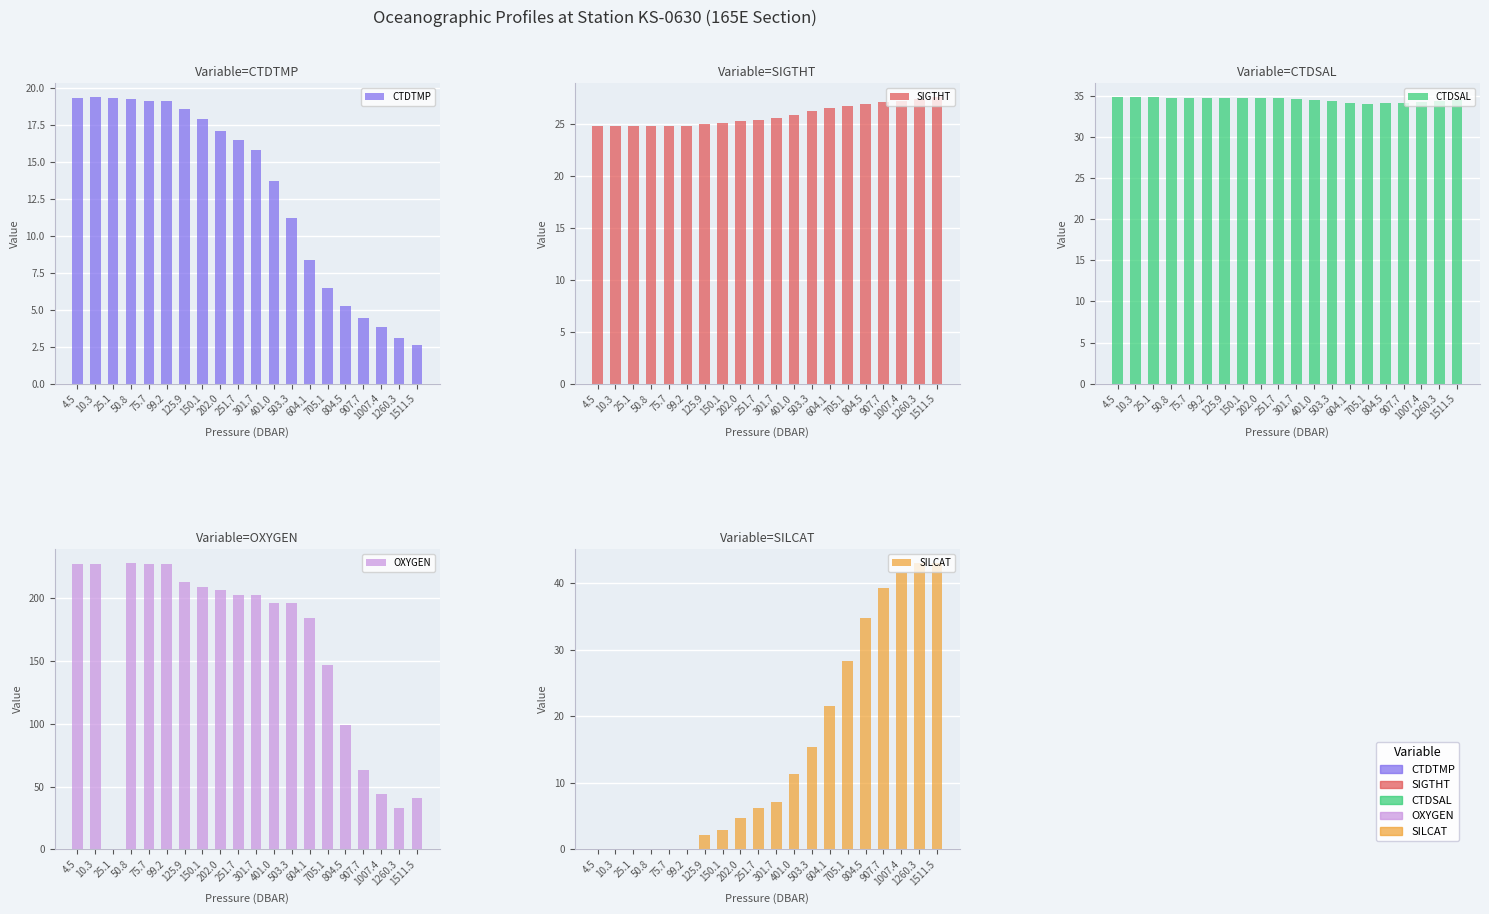

What is the highest value of the CTDSAL series?

34.8